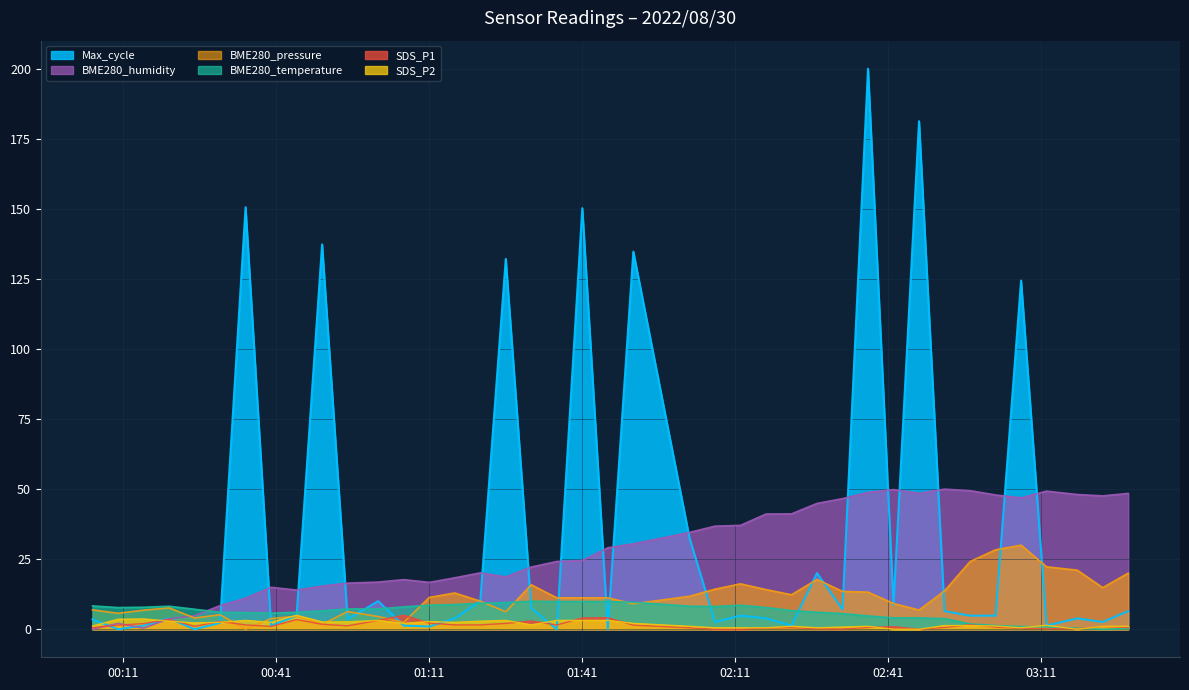

How many data points does each series have?

40